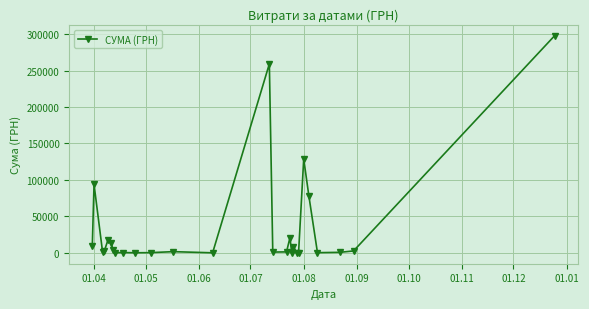

What is the maximum value shown in the chart?

297743.9